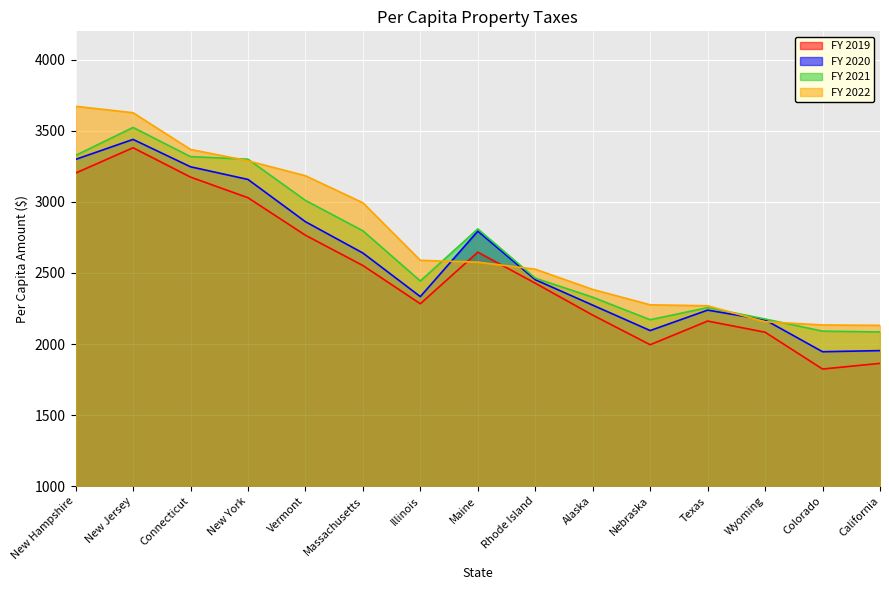

What is the label of the 1st point from the left?

New Hampshire